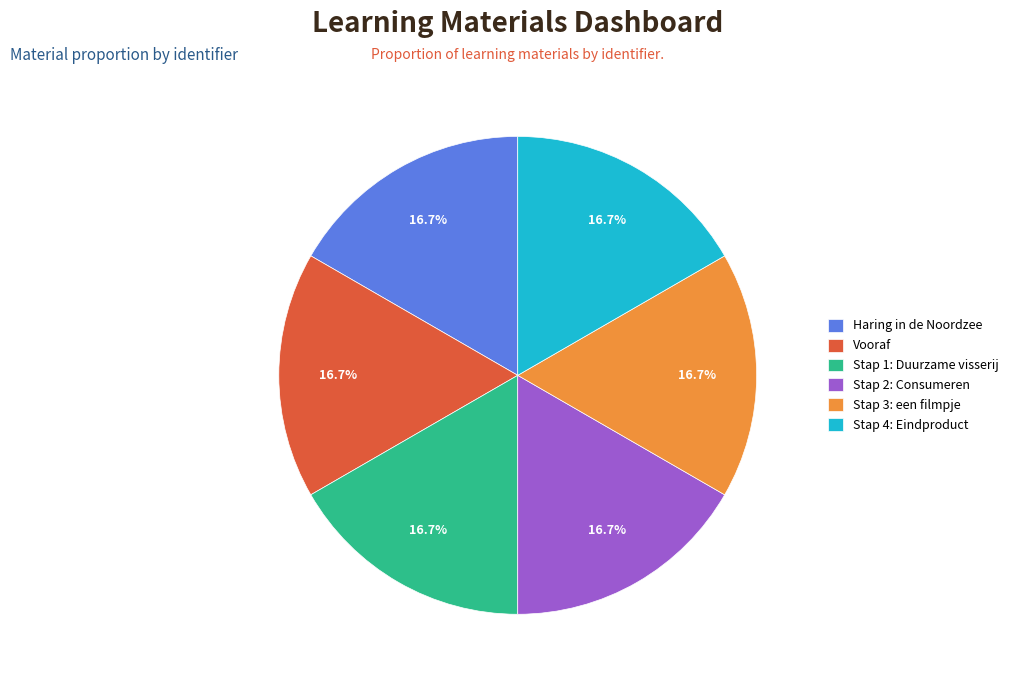

What is the ratio of the value at Haring in de Noordzee to the value at Stap 3: een filmpje?

1.0